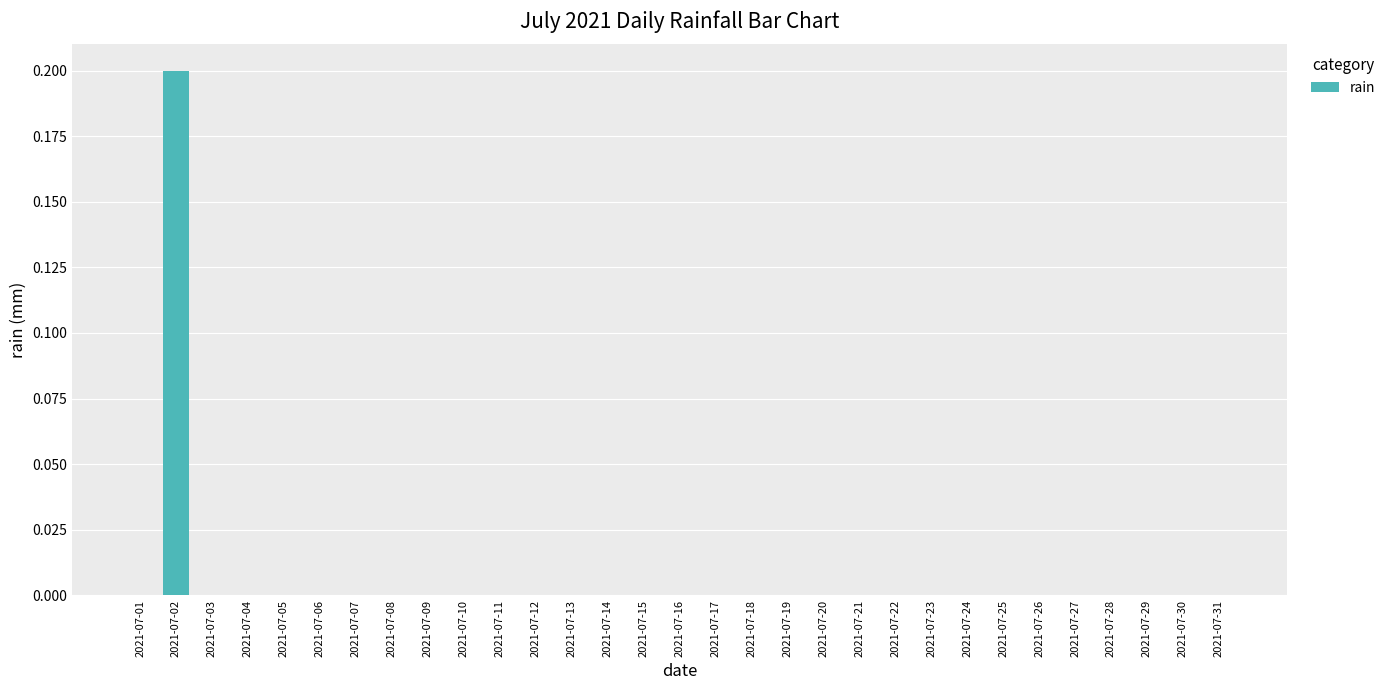

The value at 2021-07-24 is -0.1. True or false?

False